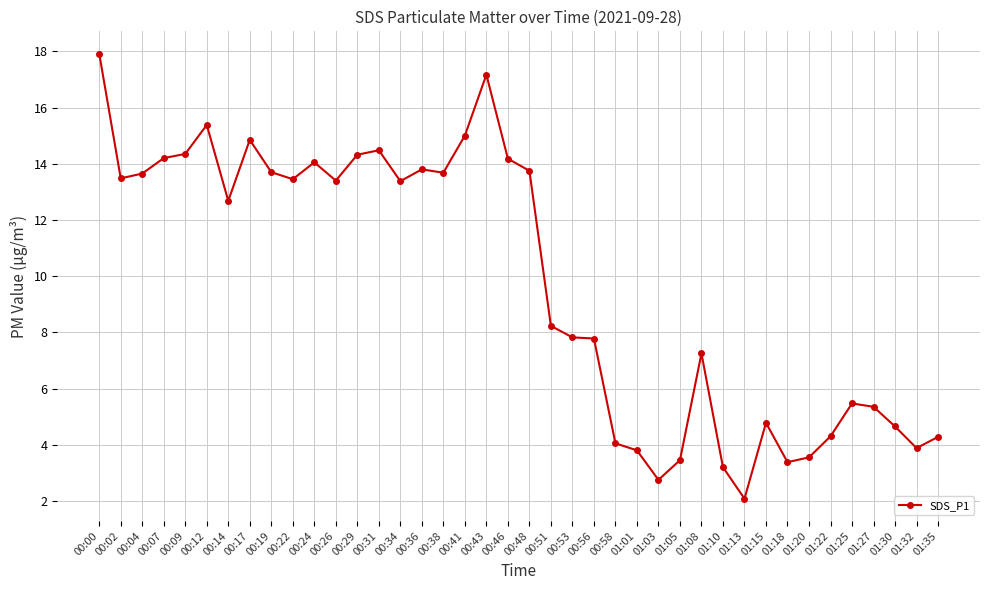

Does the chart display data point markers on the line(s)?

Yes